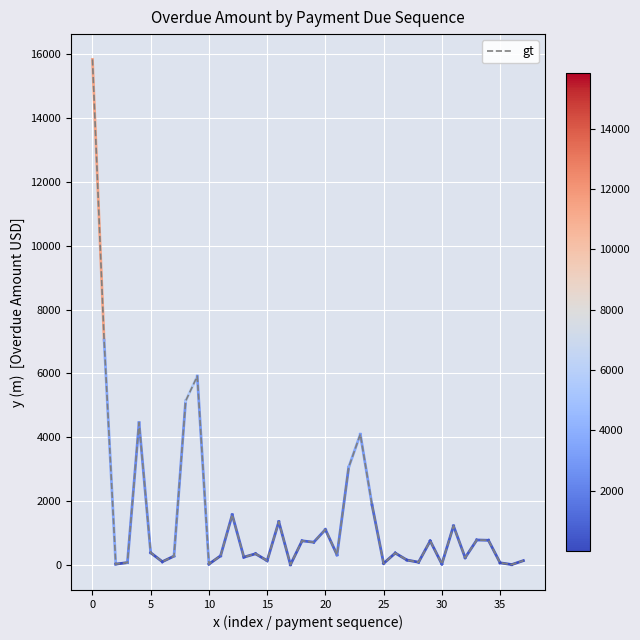

What is the difference between the maximum and minimum values?

15813.0